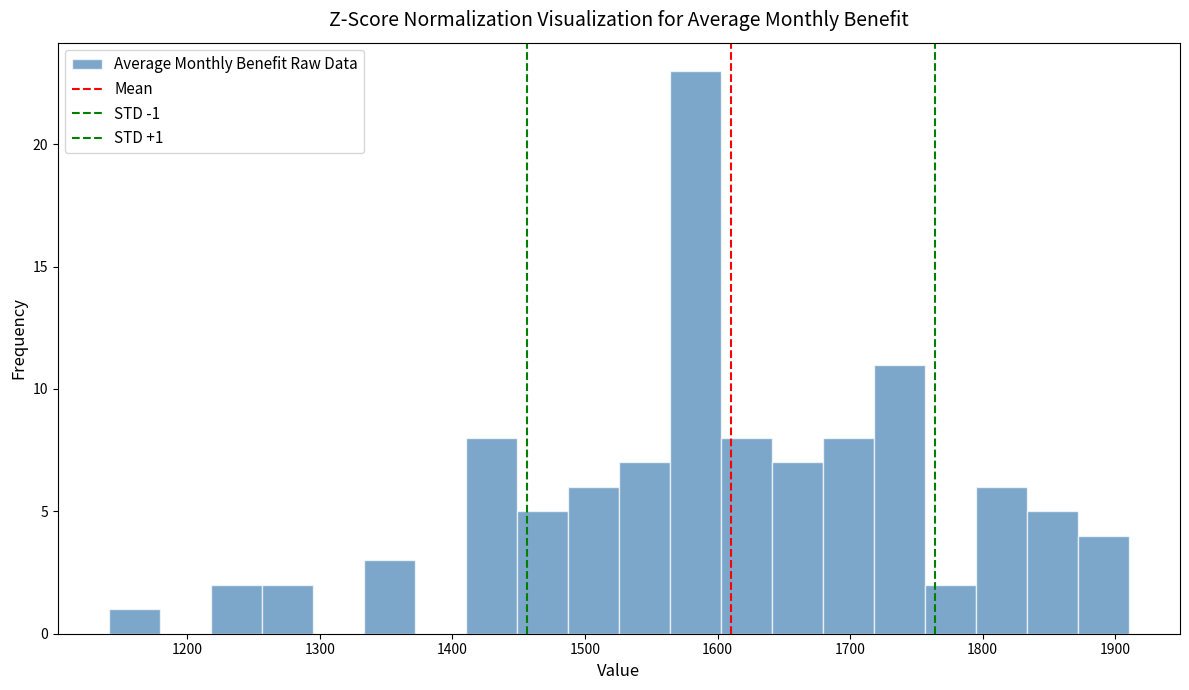

Around what value on the x-axis is the tallest bar? Give the approximate position of its centre, as read against the axis.

1580